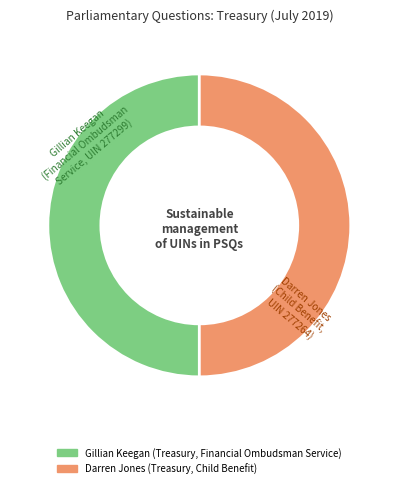

True or false: Gillian Keegan (Treasury, Financial Ombudsman Service) accounts for 42% of the total.

False